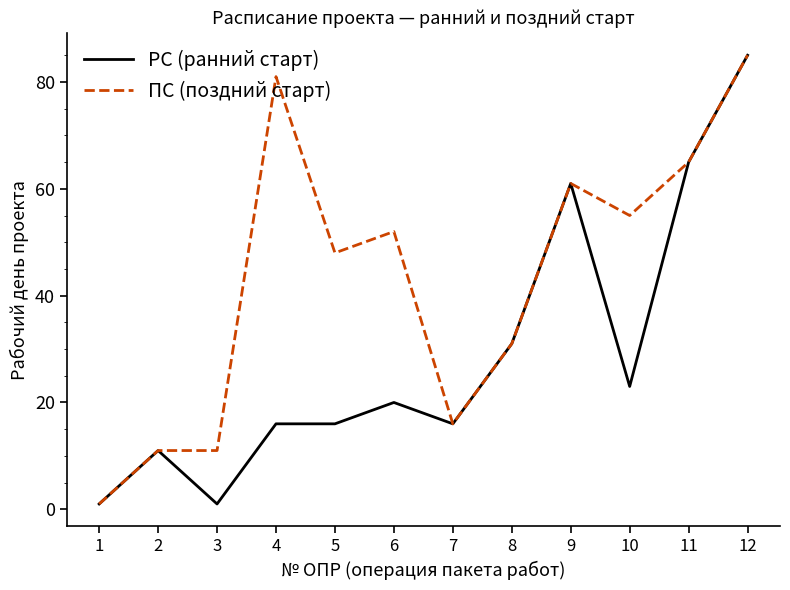

What is the maximum value shown in the chart?

85